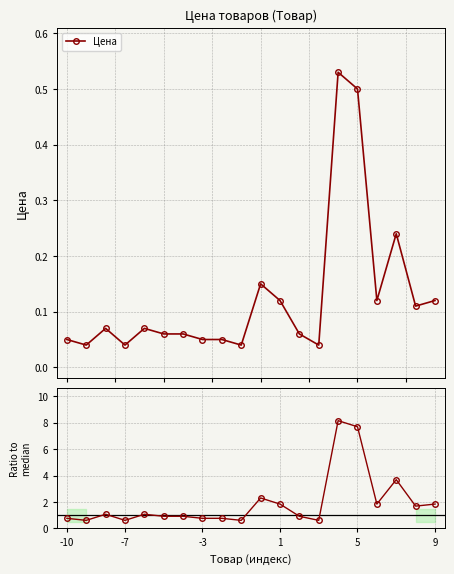

Count the number of categories in the chart.

20